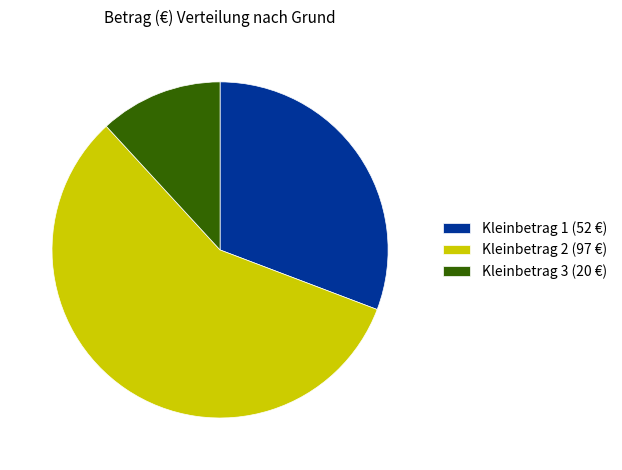

Rank the categories by value from highest to lowest.

Kleinbetrag 2, Kleinbetrag 1, Kleinbetrag 3